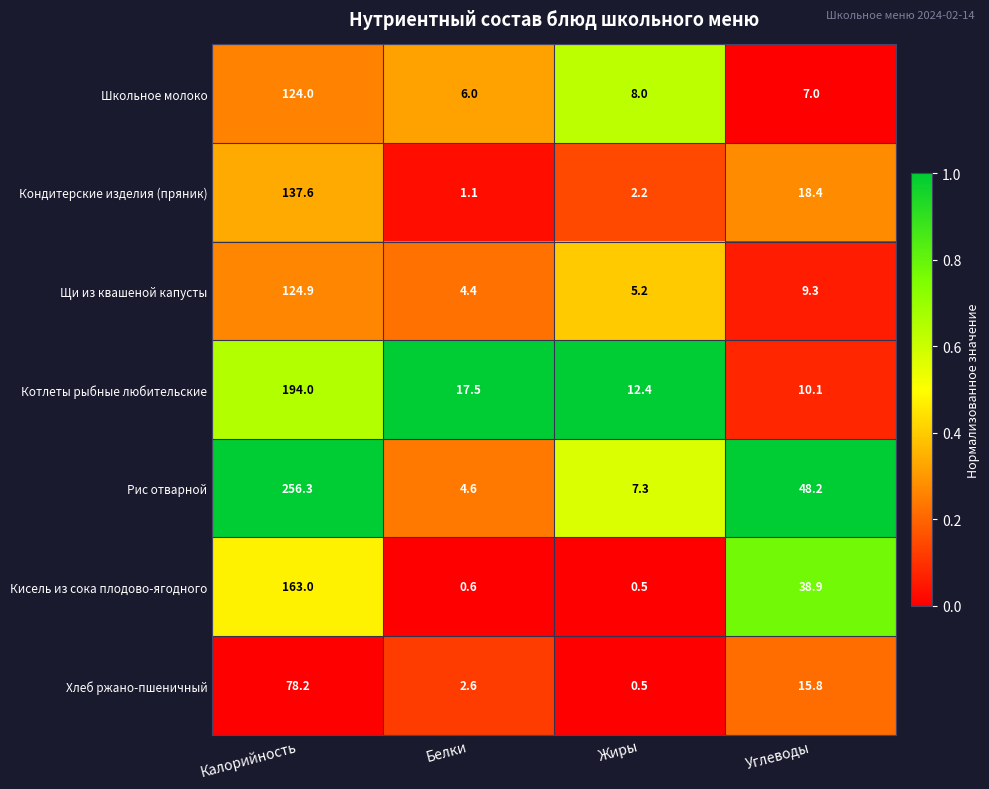

Reading left to right, what are all the values shown in this chart?

Школьное молоко: 124.0	6.0	8.0	7.0
Кондитерские изделия (пряник): 137.6	1.1	2.2	18.4
Щи из квашеной капусты: 124.9	4.4	5.2	9.3
Котлеты рыбные любительские: 194.0	17.5	12.4	10.1
Рис отварной: 256.3	4.6	7.3	48.2
Кисель из сока плодово-ягодного: 163.0	0.6	0.5	38.9
Хлеб ржано-пшеничный: 78.2	2.6	0.5	15.8